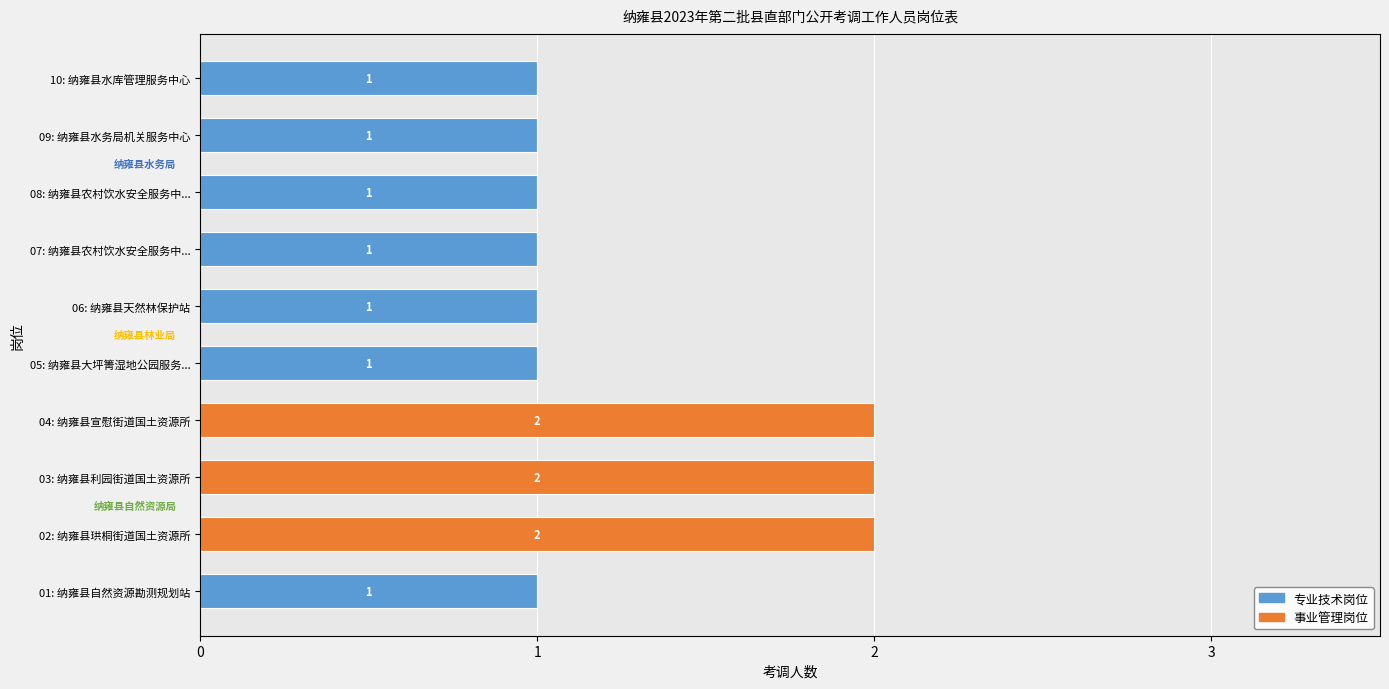

Is it true that 专业技术岗位 equals 1 at 09: 纳雍县水务局机关服务中心?

True